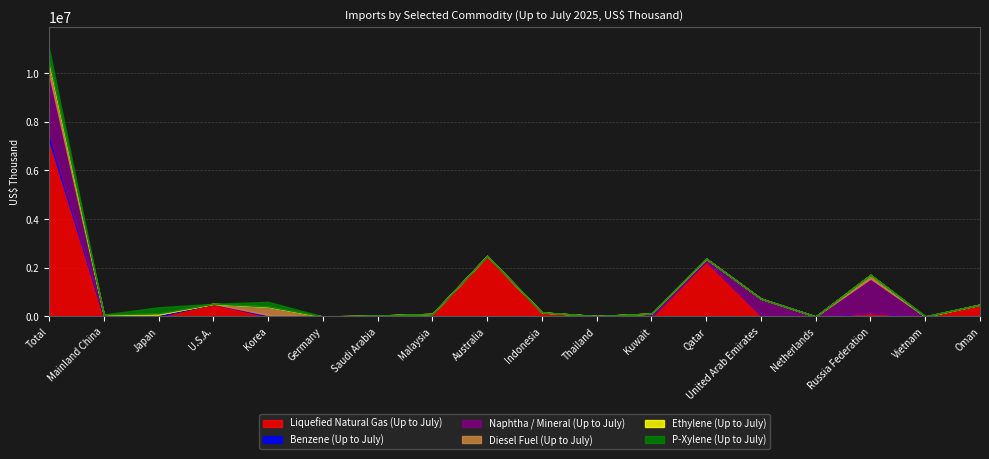

Rank the series by their maximum value, from lowest to highest.

Ethylene (Up to July), Benzene (Up to July), Diesel Fuel (Up to July), P-Xylene (Up to July), Naphtha / Mineral (Up to July), Liquefied Natural Gas (Up to July)